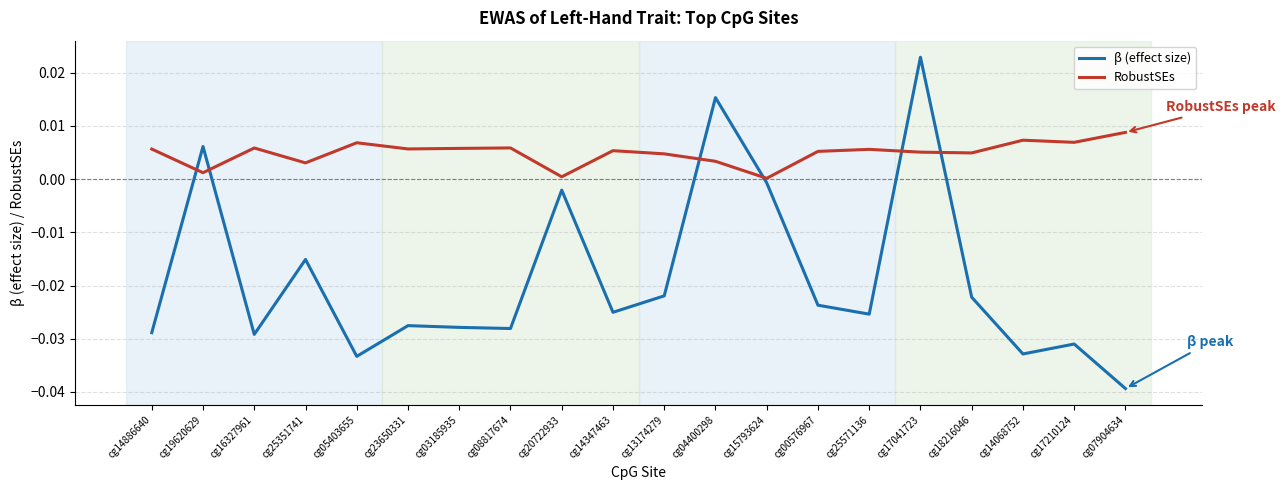

Rank the series at cg23650331 from highest to lowest value.

RobustSEs, β (effect size)